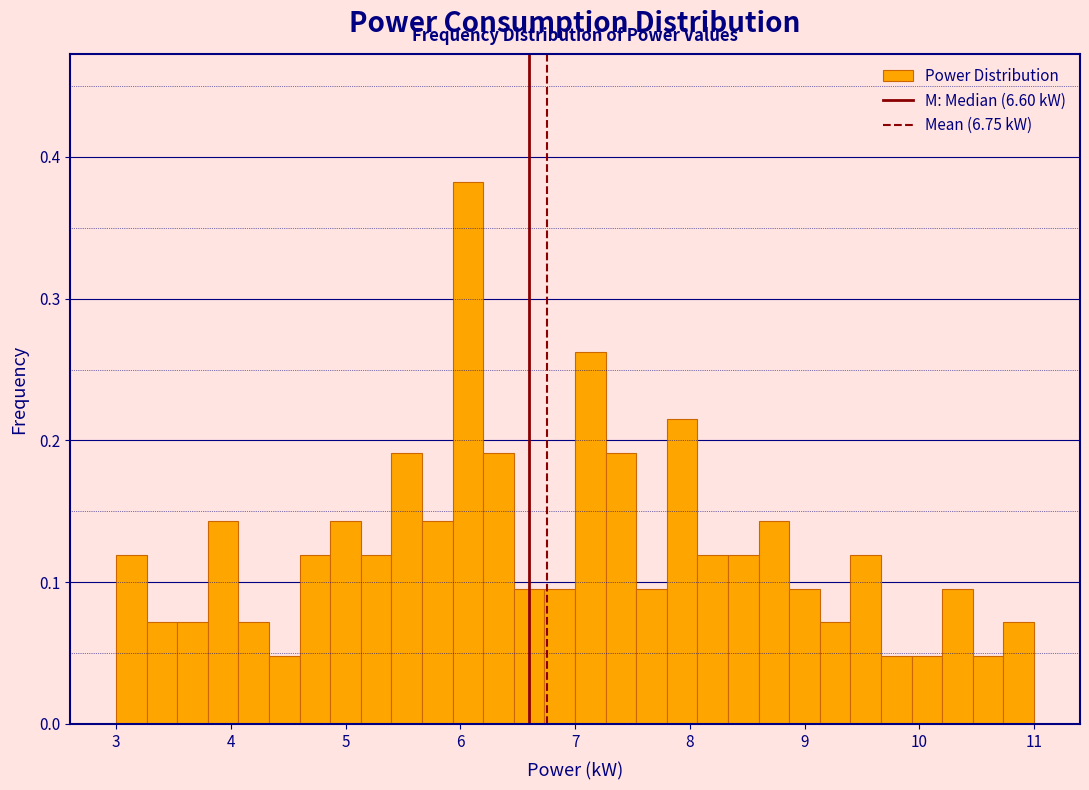

Read against the x-axis, roughly where is the centre of the tallest bar?

6.1